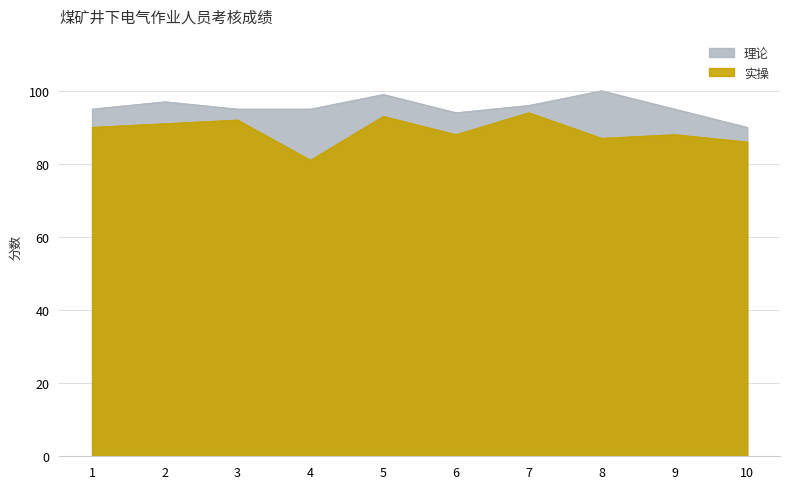

Between 4 and 2, which is larger?

2